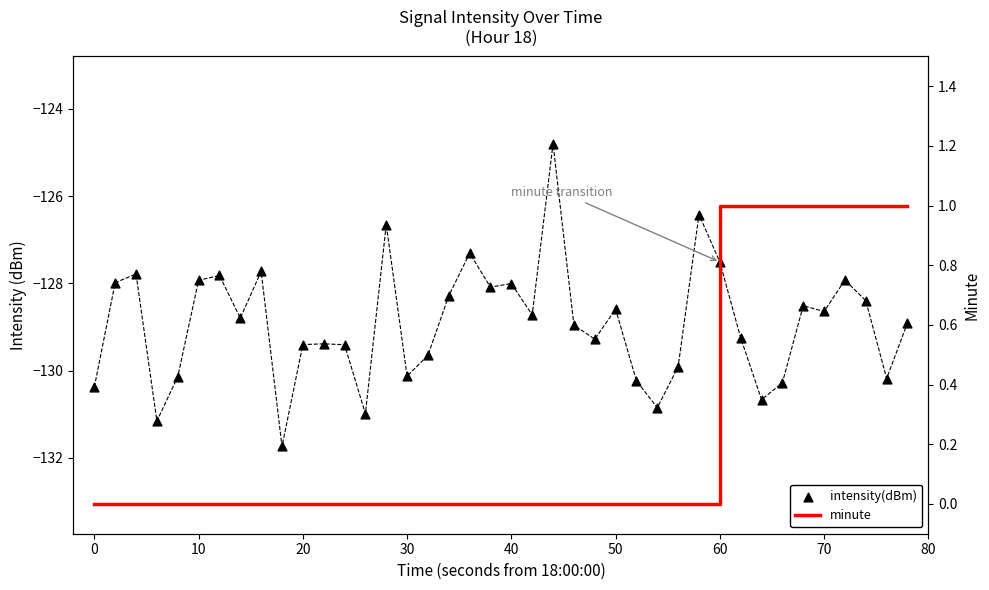

Is the value of intensity(dBm) at 0 greater than the value of minute at 31?

No